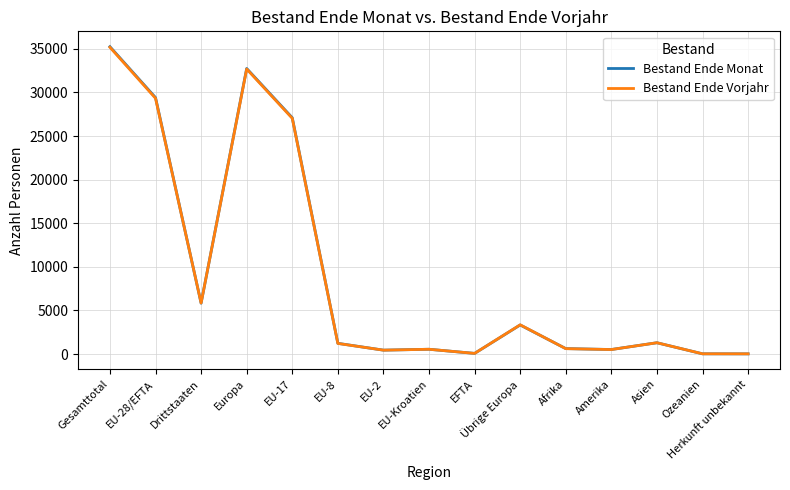

At which category is the sum across all series the highest?

Gesamttotal